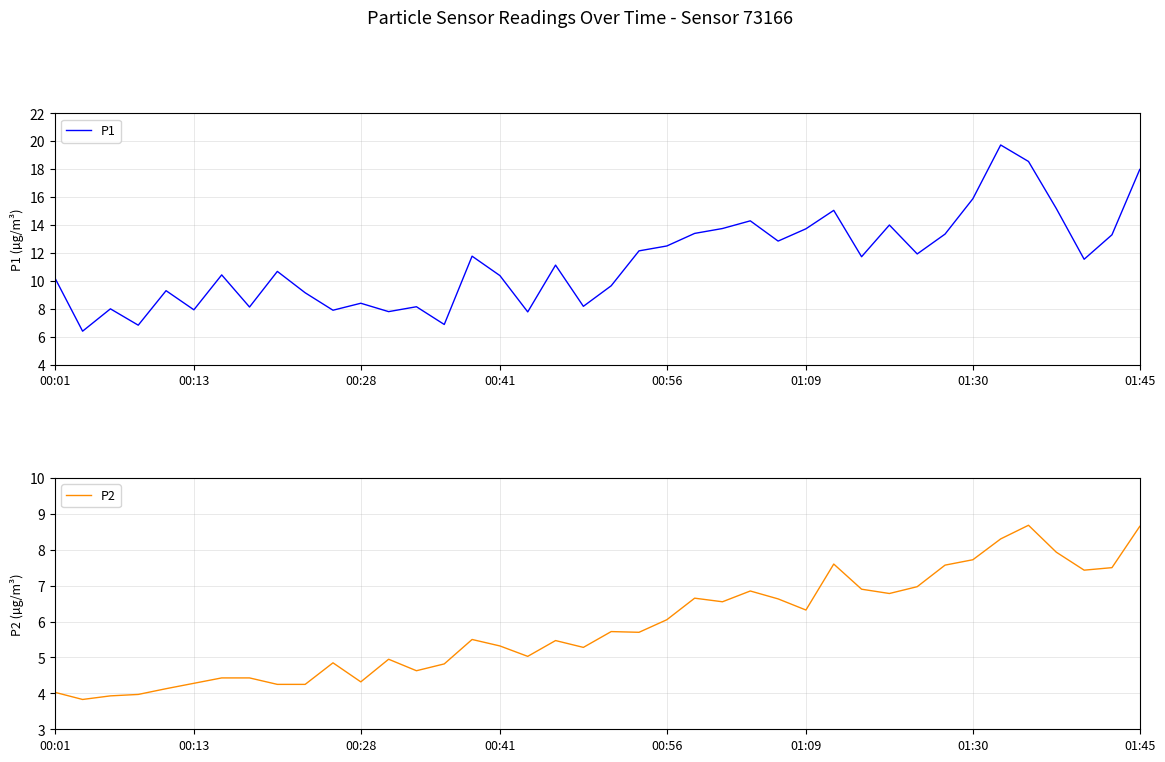

Reading left to right, transcribe all the data shown in this chart.

P1: 10.2	6.4	8.0	6.8	9.3	7.9	10.4	8.1	10.7	9.2	7.9	8.4	7.8	8.2	6.9	11.8	10.4	7.8	11.1	8.2	9.7	12.2	12.5	13.4	13.8	14.3	12.8	13.7	15.1	11.7	14.0	11.9	13.3	15.9	19.7	18.6	15.2	11.6	13.3	18.0
P2: 4.0	3.8	3.9	4.0	4.1	4.3	4.4	4.4	4.2	4.2	4.8	4.3	5.0	4.6	4.8	5.5	5.3	5.0	5.5	5.3	5.7	5.7	6.0	6.7	6.5	6.8	6.6	6.3	7.6	6.9	6.8	7.0	7.6	7.7	8.3	8.7	7.9	7.4	7.5	8.7